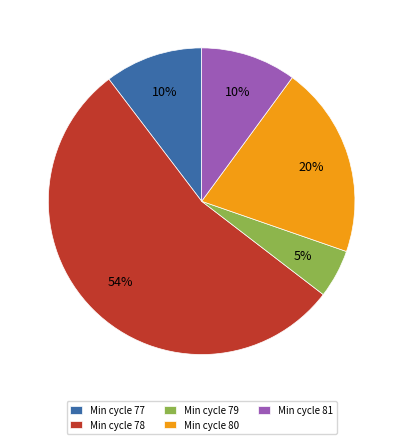

To the nearest percent, what percentage of the pie is Min cycle 79?

5%